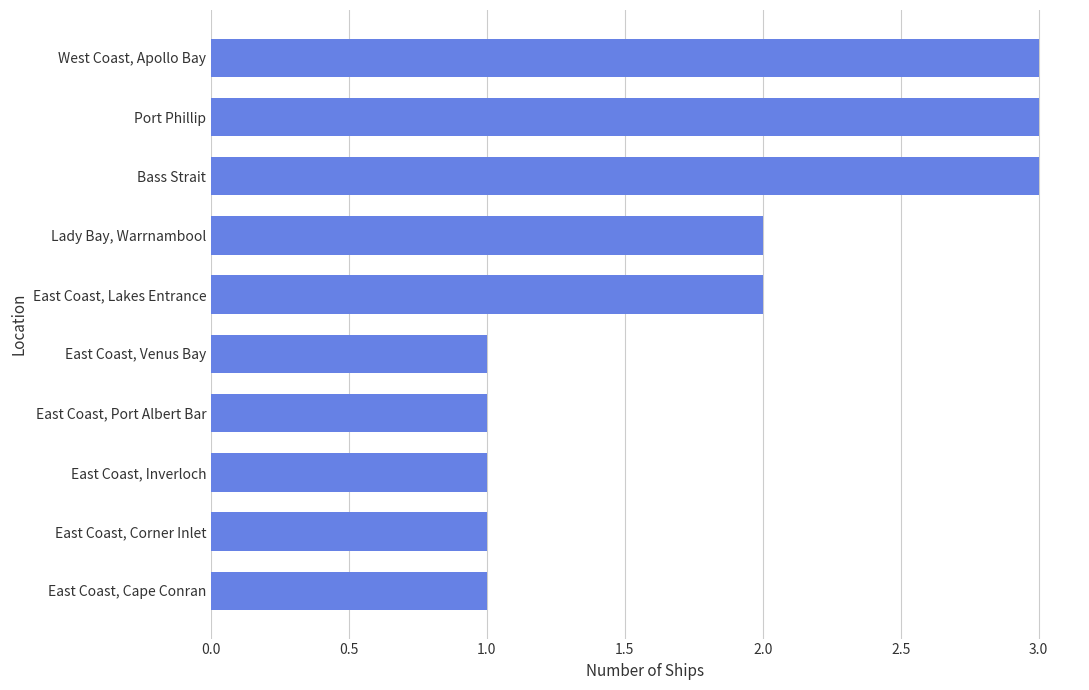

Between East Coast, Cape Conran and East Coast, Lakes Entrance, which is larger?

East Coast, Lakes Entrance